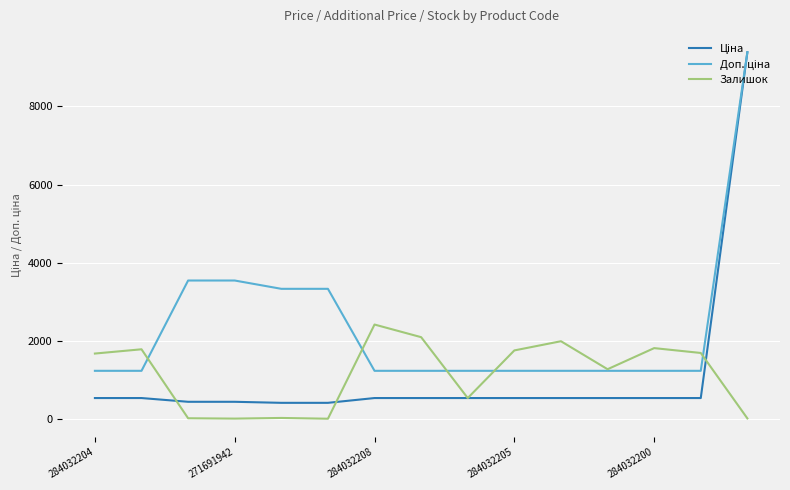

What is the highest value of the Залишок series?

2419.0